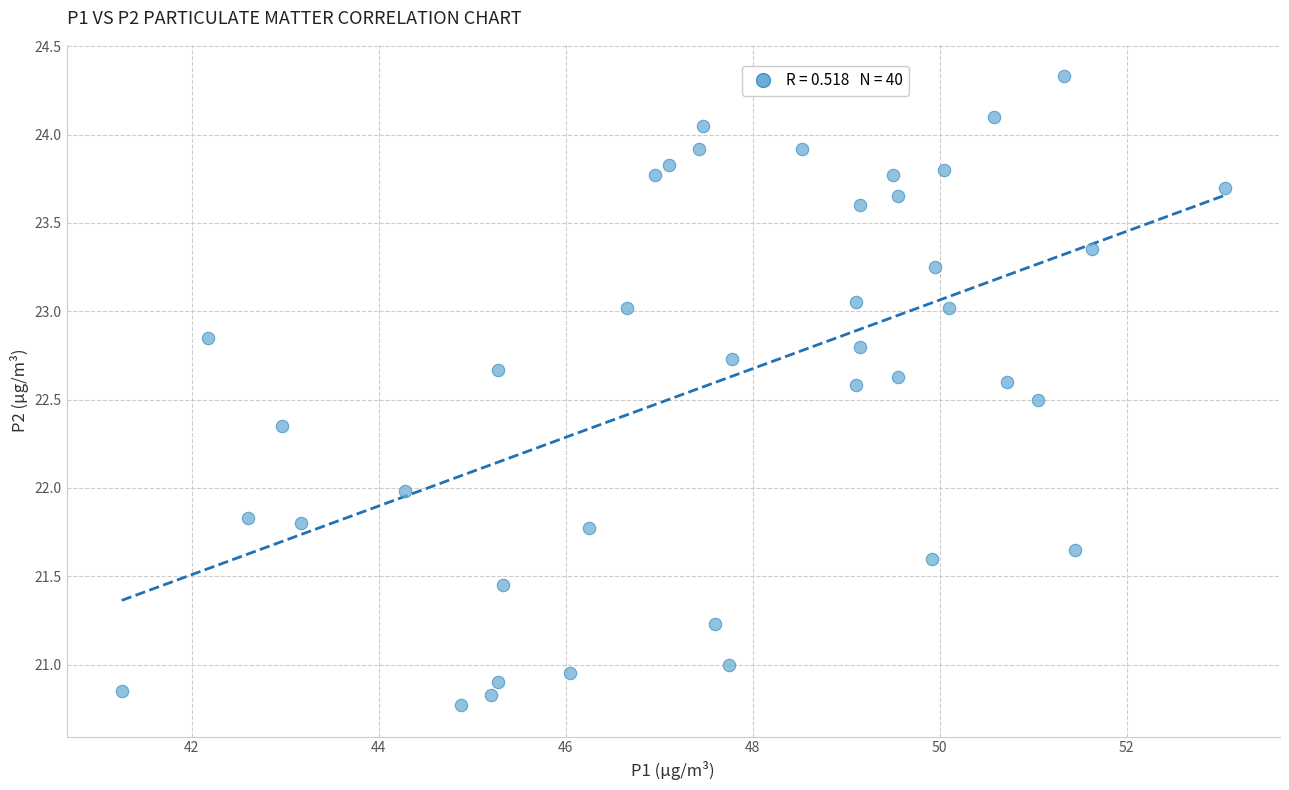

What is the range of Y values (max minus min)?

3.6